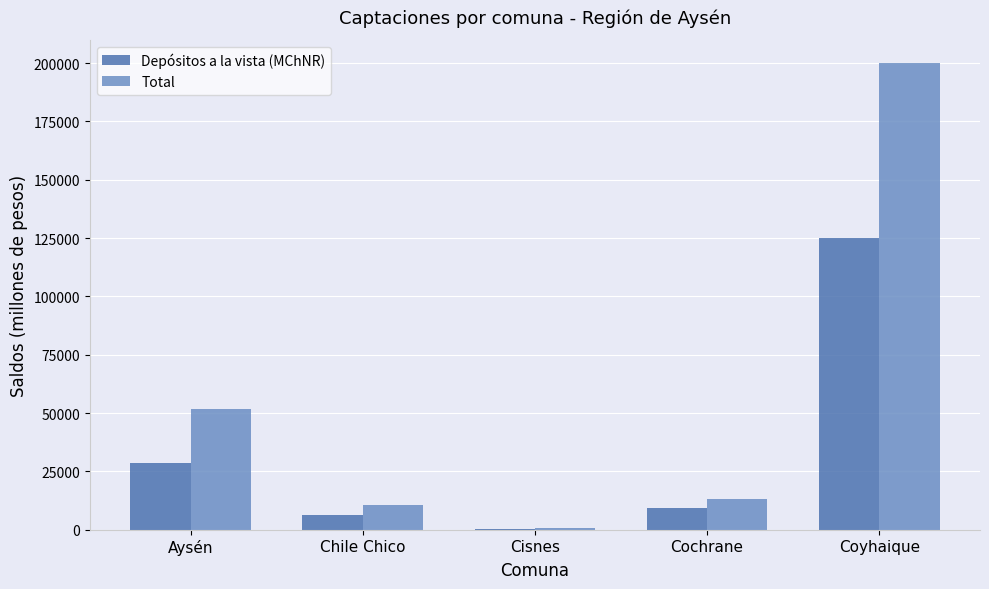

Where is Total nearest to the value 100247?

Aysén